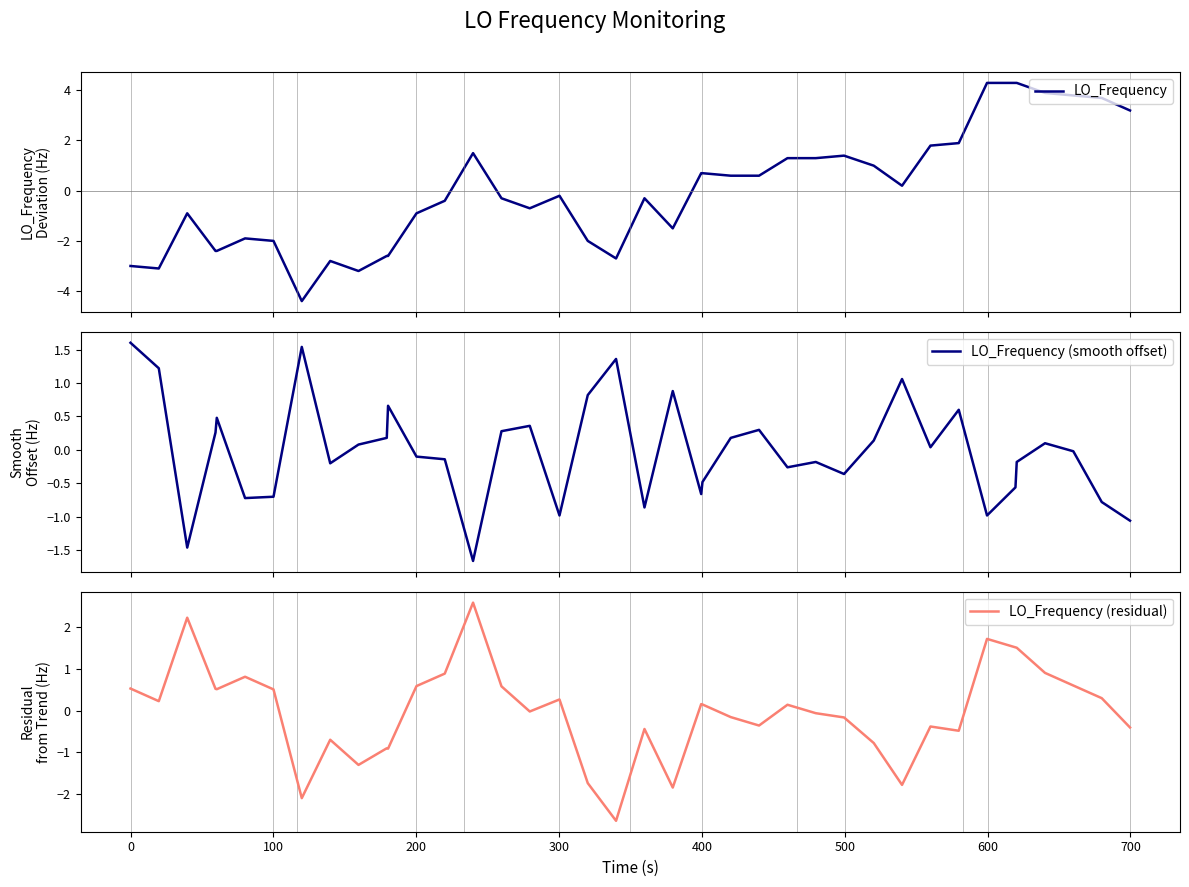

How many distinct data groups are displayed?

3